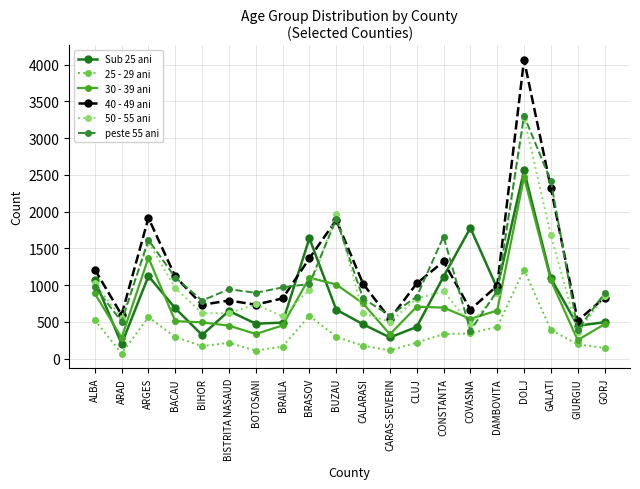

Is the value of 50 - 55 ani at DAMBOVITA greater than the value of Sub 25 ani at COVASNA?

No